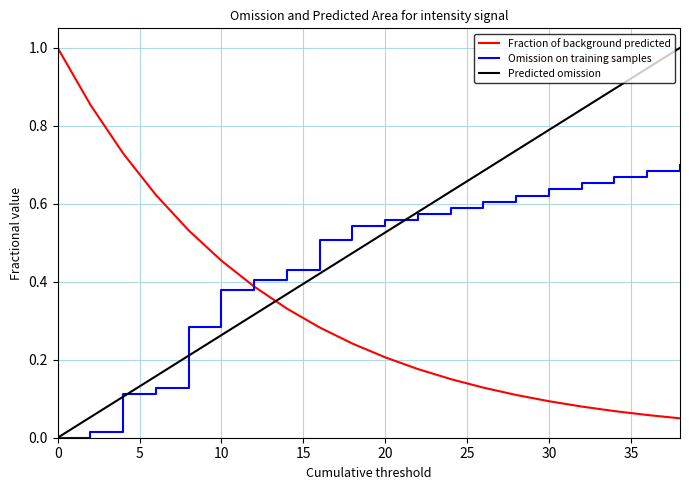

How many categories are shown in the chart?

20